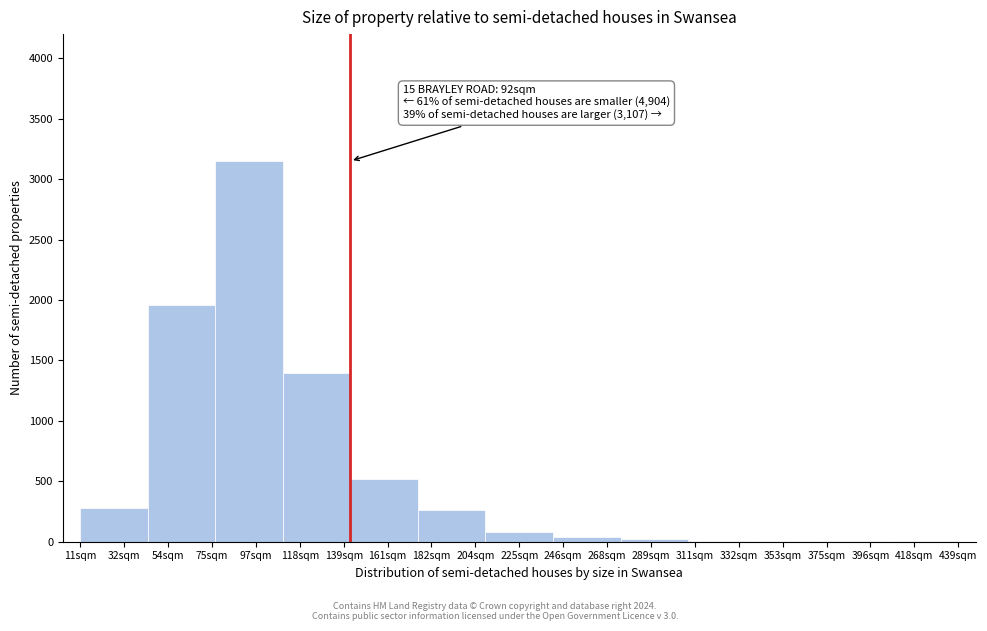

Which has a higher value, 161sqm or 54sqm?

54sqm